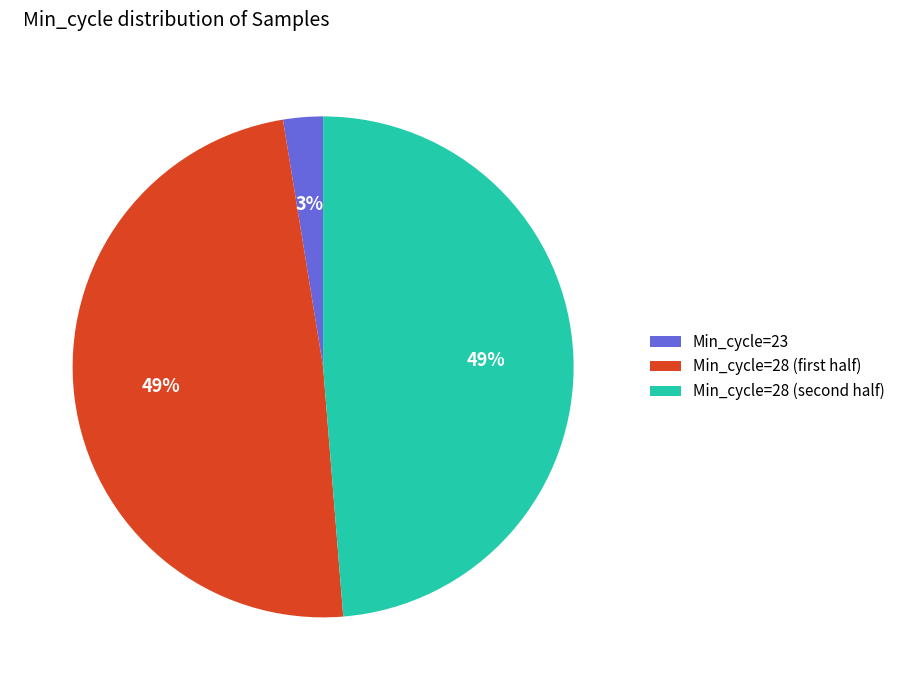

To the nearest percent, what is the average slice percentage?

33%